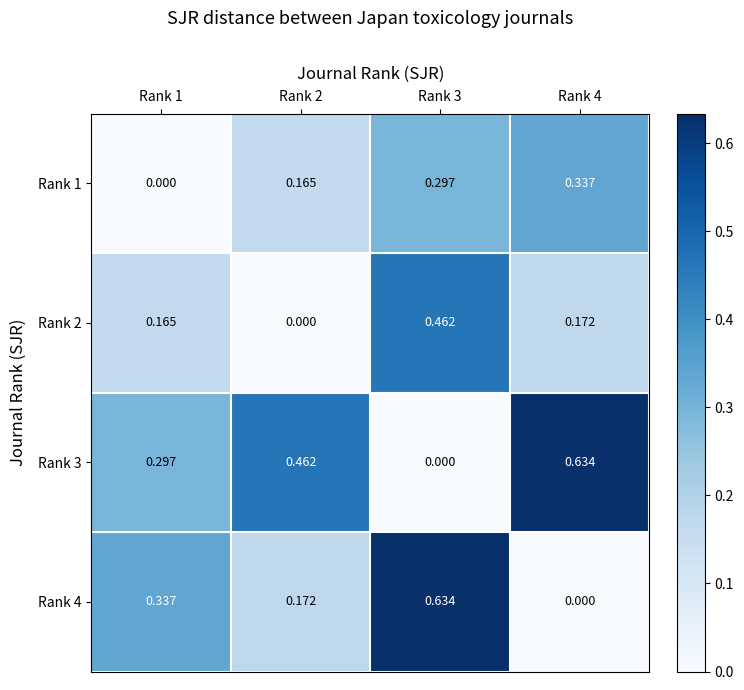

Count the number of data series in this chart.

4